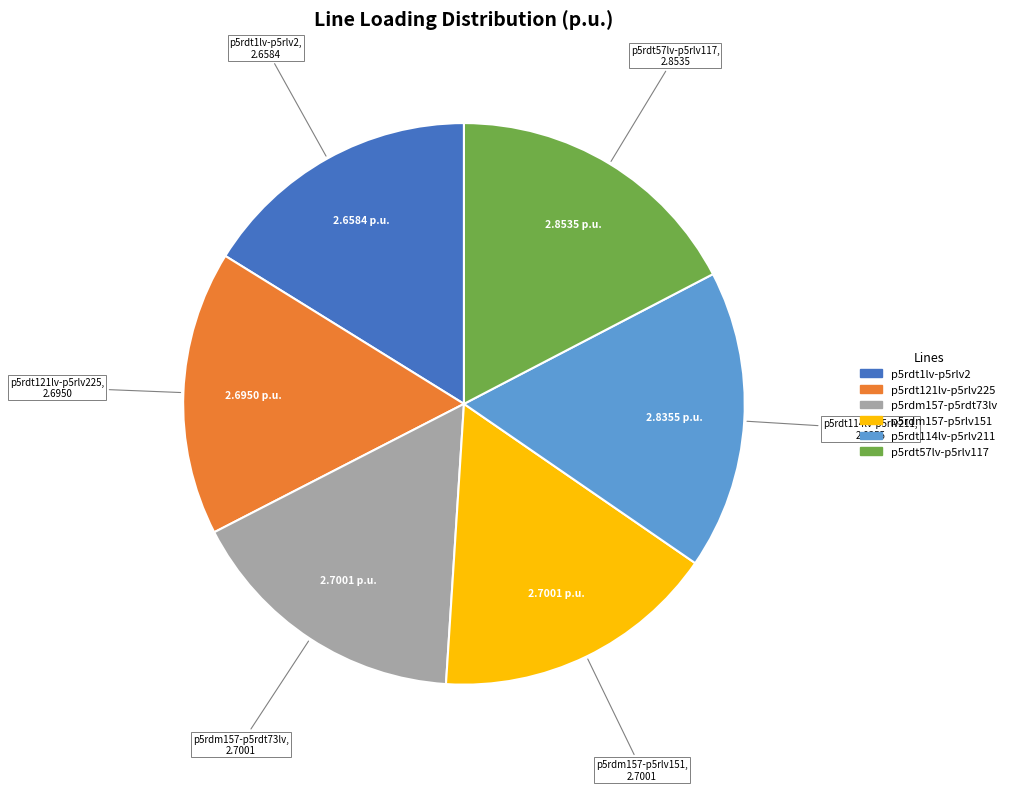

Does any single category account for the majority?

No